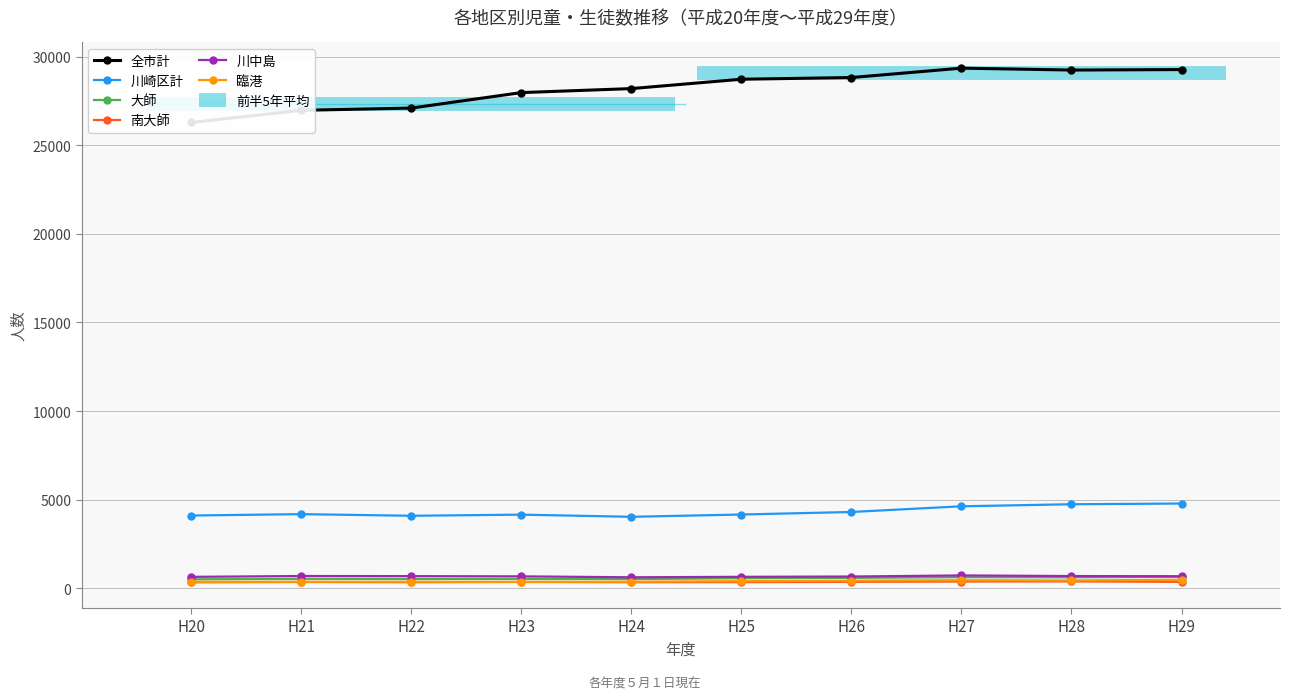

The value of 川中島 at H28 is 692. True or false?

True